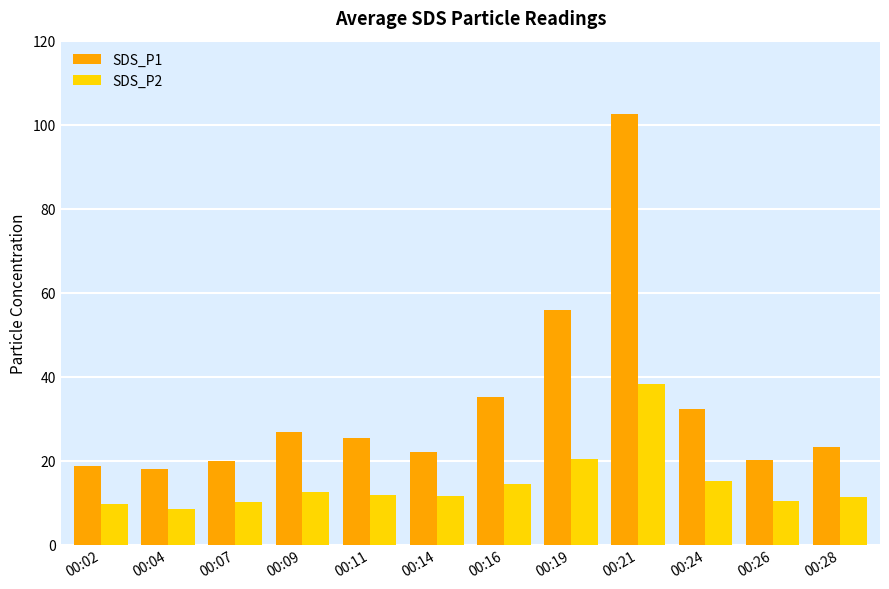

What is the total value across all series at 00:28?

34.5